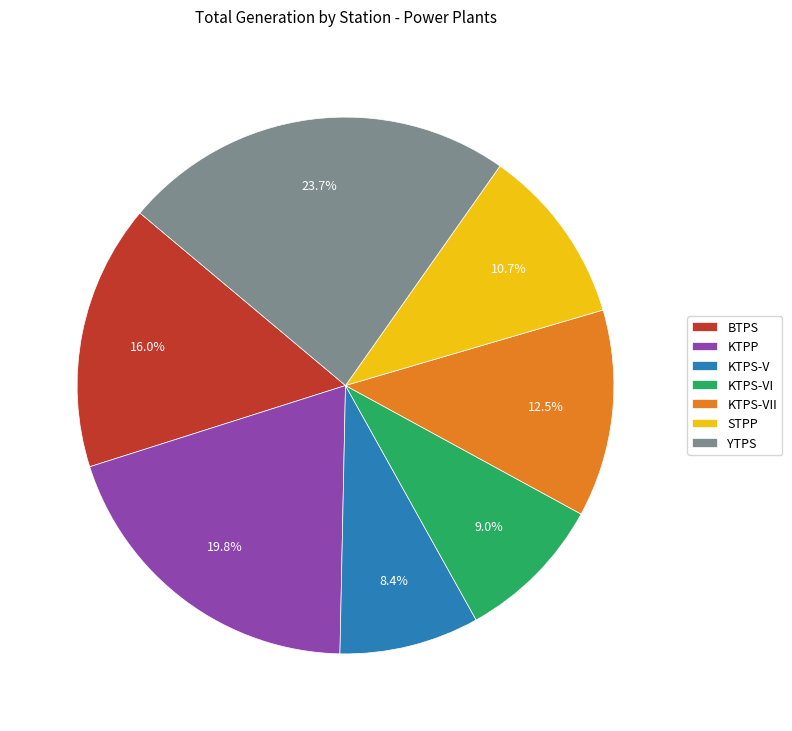

To the nearest percent, what portion does KTPS-V represent?

8%